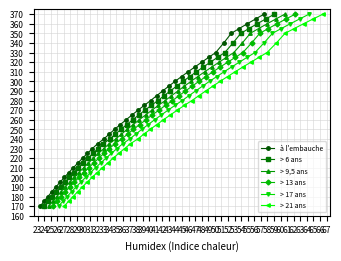

Rank the series by their maximum value, from lowest to highest.

à l'embauche, > 6 ans, > 9,5 ans, > 13 ans, > 17 ans, > 21 ans